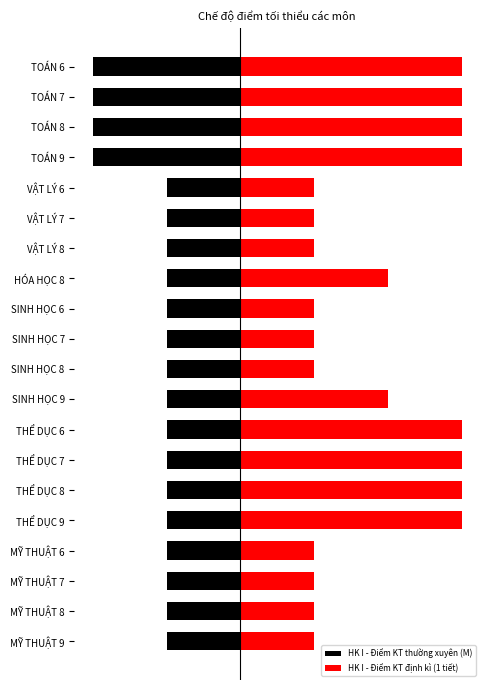

Reading left to right, what are all the values shown in this chart?

HK I - Điểm KT thường xuyên (M): -2	-2	-2	-2	-1	-1	-1	-1	-1	-1	-1	-1	-1	-1	-1	-1	-1	-1	-1	-1
HK I - Điểm KT định kì (1 tiết): 3	3	3	3	1	1	1	2	1	1	1	2	3	3	3	3	1	1	1	1